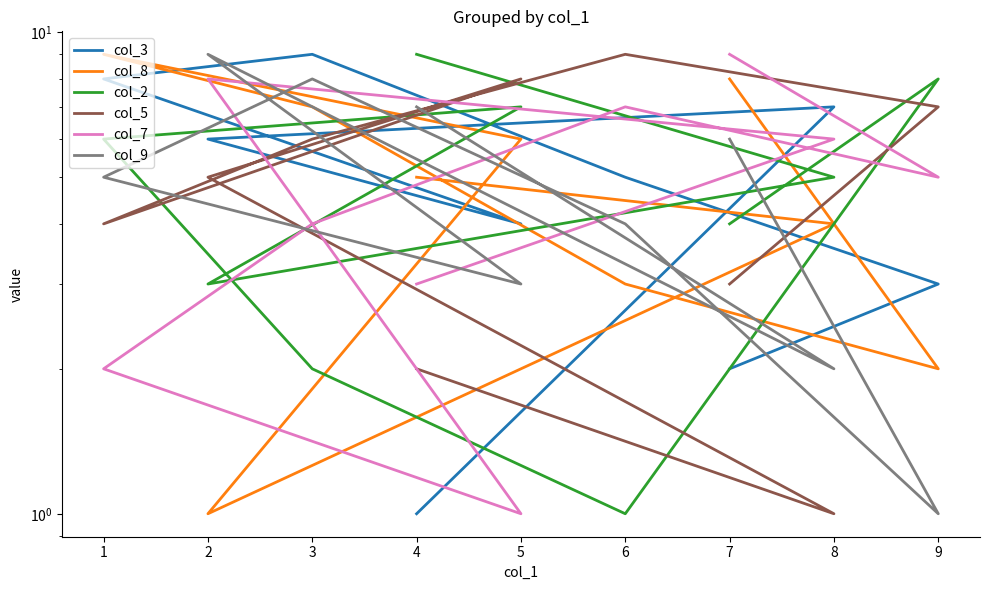

Rank the categories by col_5 value from lowest to highest.

8, 4, 7, 1, 2, 3, 9, 5, 6